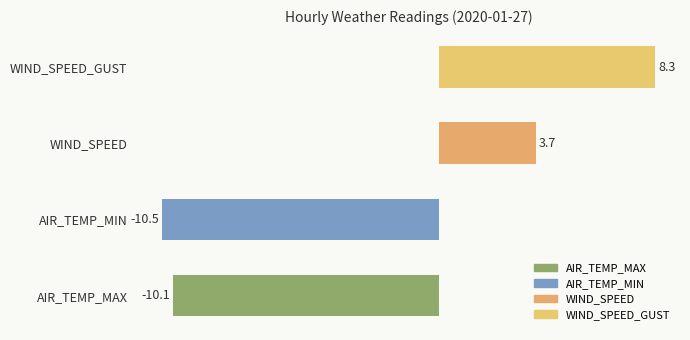

The value of WIND_SPEED_GUST at 12:52 is 15.9. True or false?

False